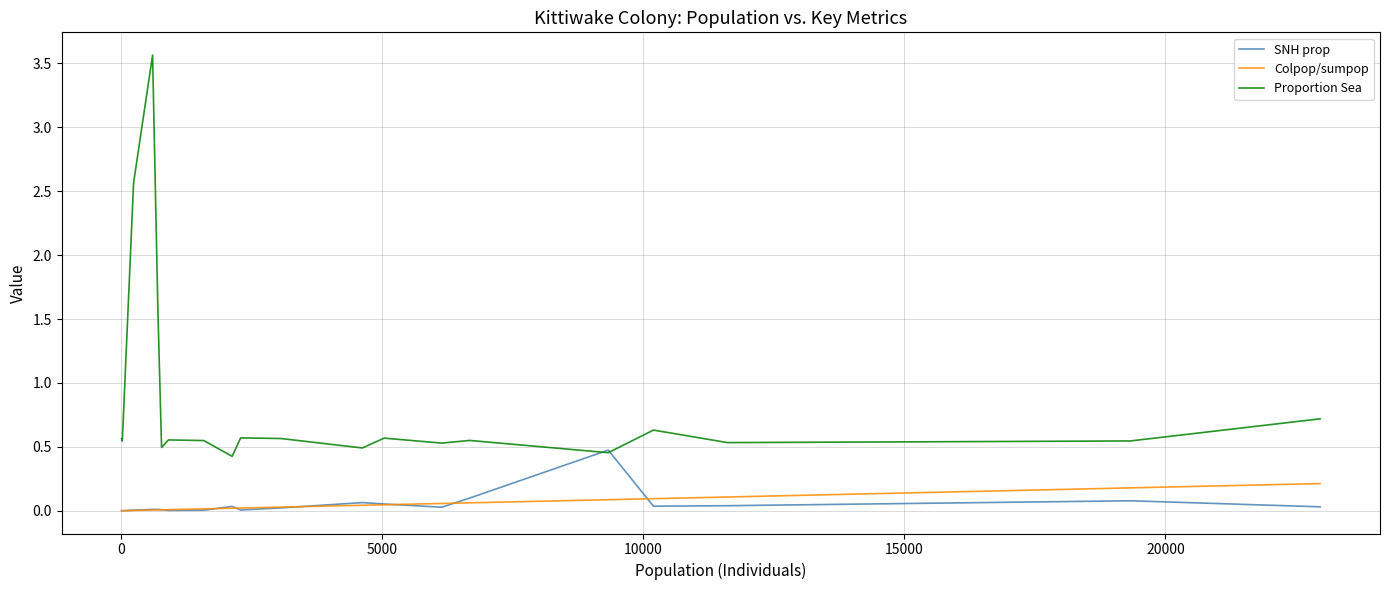

True or false: Colpop/sumpop and Proportion Sea cross at least once.

False